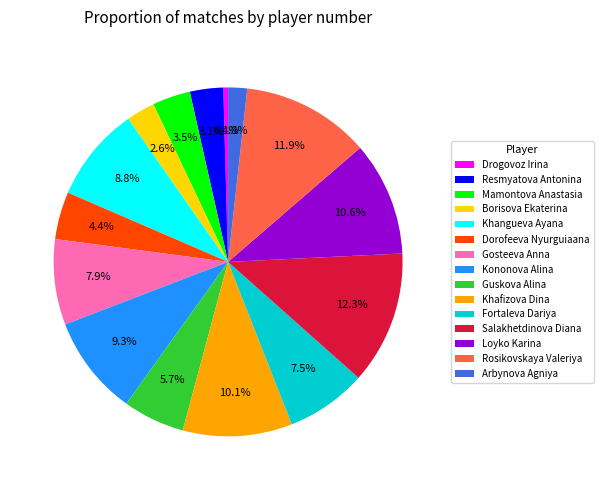

Count the number of slices in the pie.

15